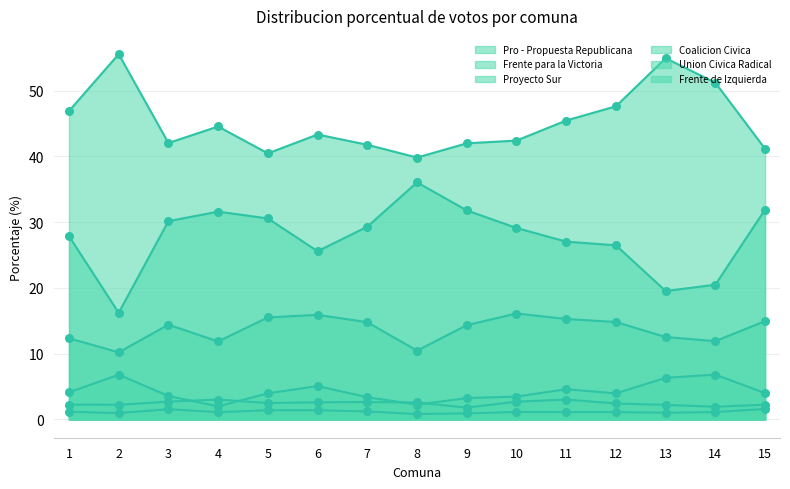

Which series has the largest total across all categories?

Pro - Propuesta Republicana